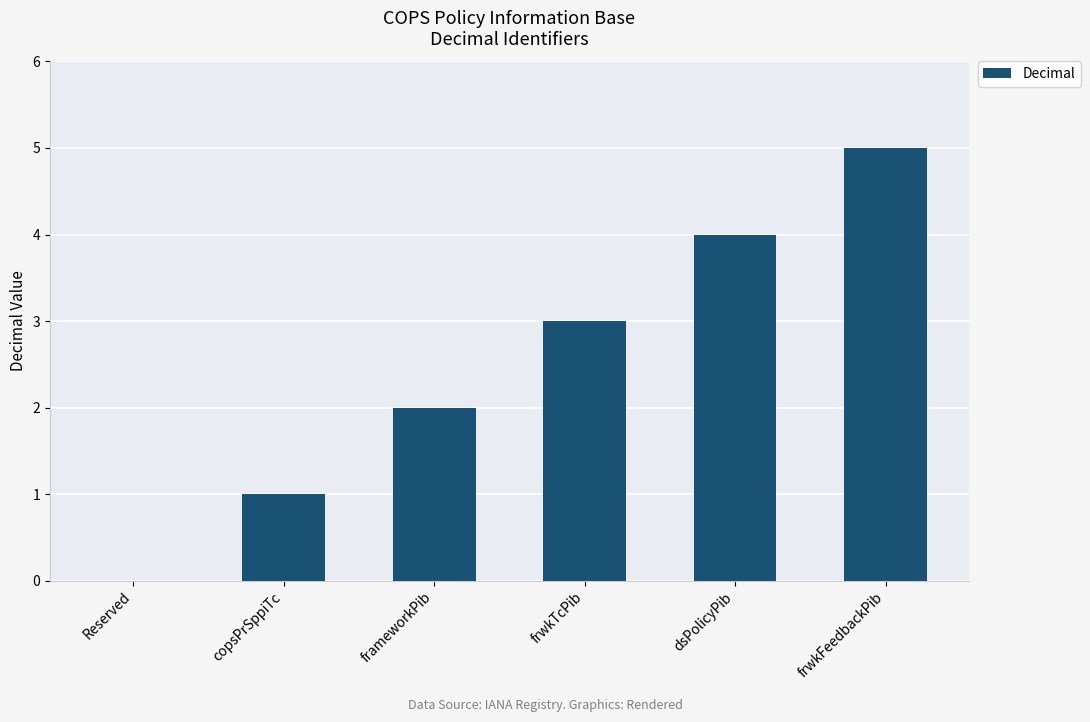

Between Reserved and frwkFeedbackPib, which is larger?

frwkFeedbackPib